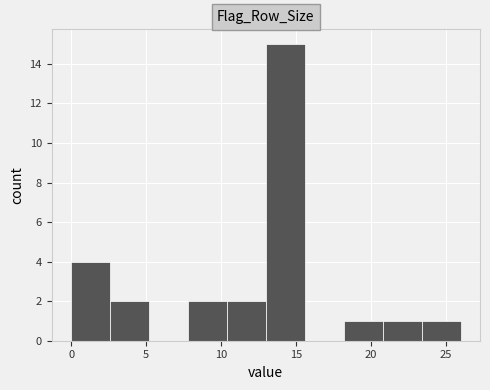

Over which range of the x-axis is the bar tallest?

13.0 to 15.6